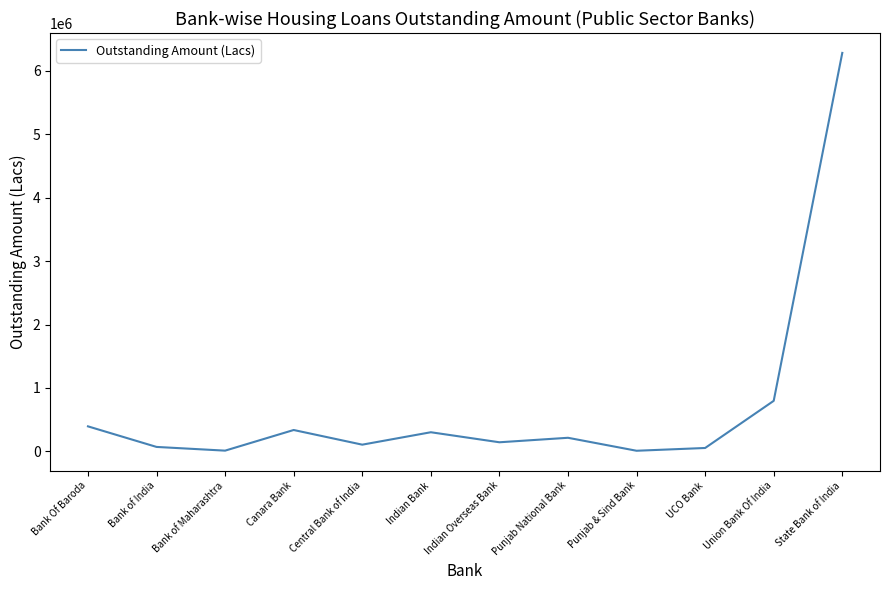

What is the greatest value displayed?

6279372.0